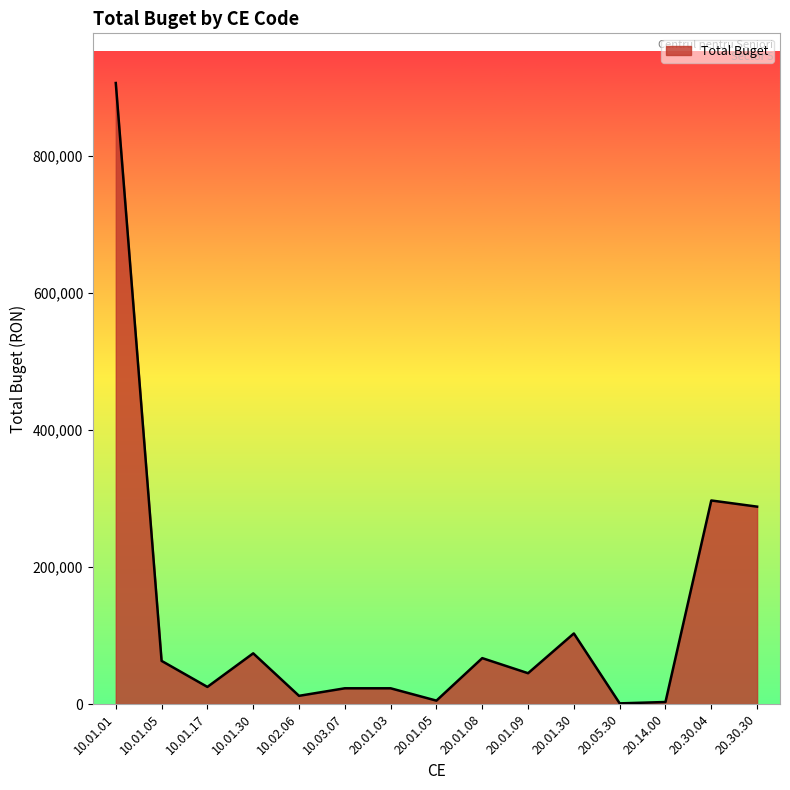

Where does the data first go above 45000?

10.01.01